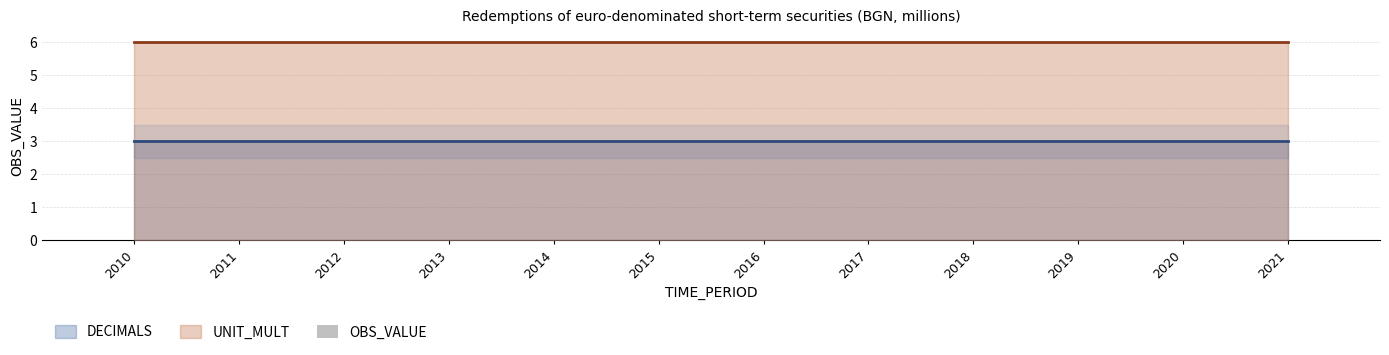

At which category does the chart reach its minimum across all series?

2010